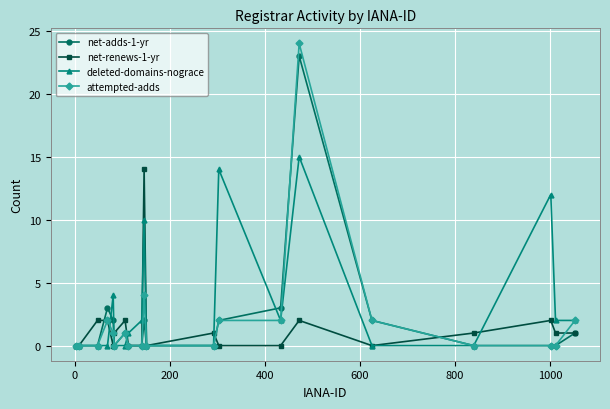

Which series has the widest spread of values?

attempted-adds